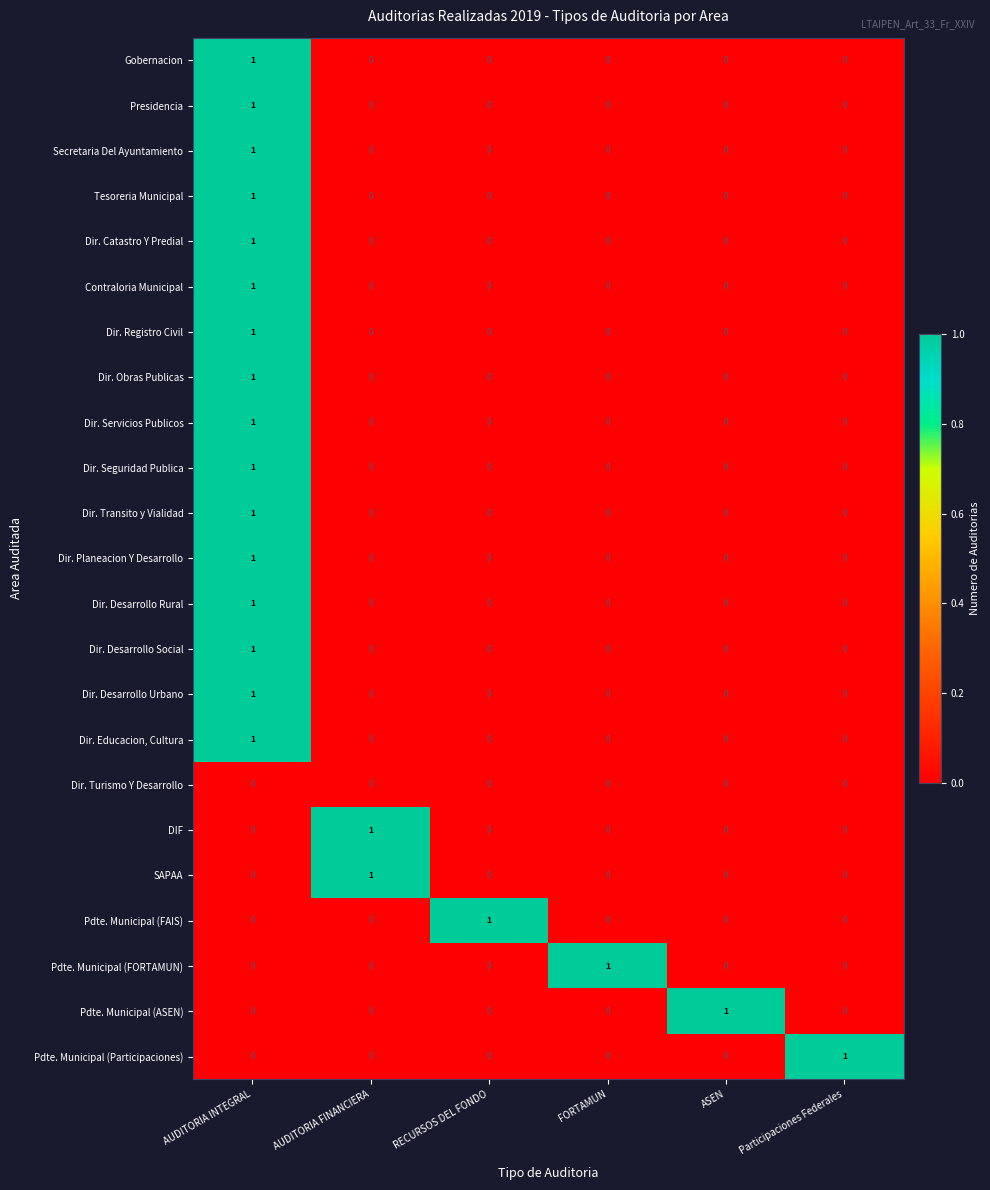

At which category is the sum across all series the highest?

AUDITORIA INTEGRAL